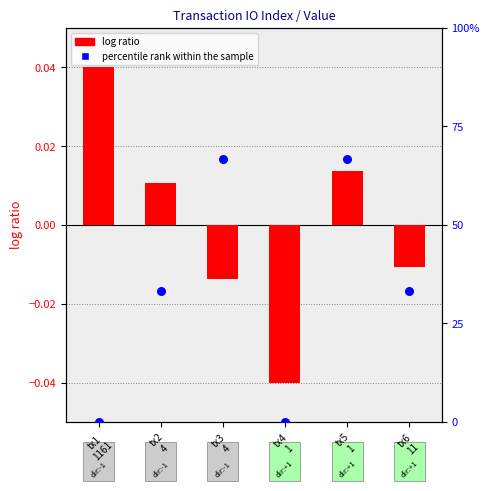

Which series has the widest spread of Y values?

percentile rank within the sample